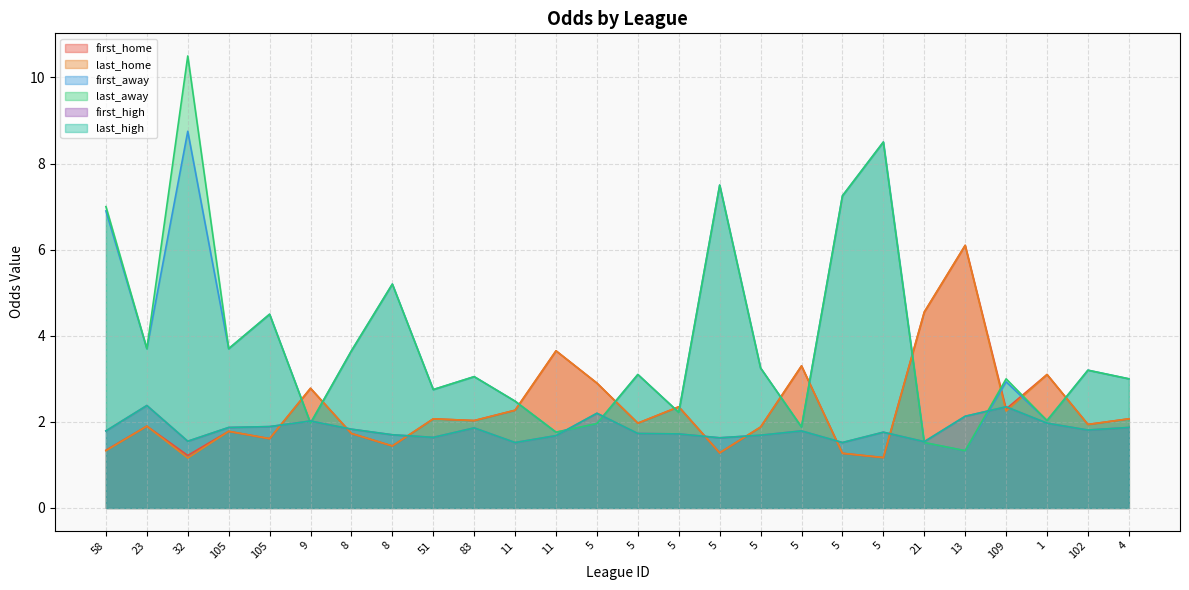

At which label does first_home first exceed 2?

9